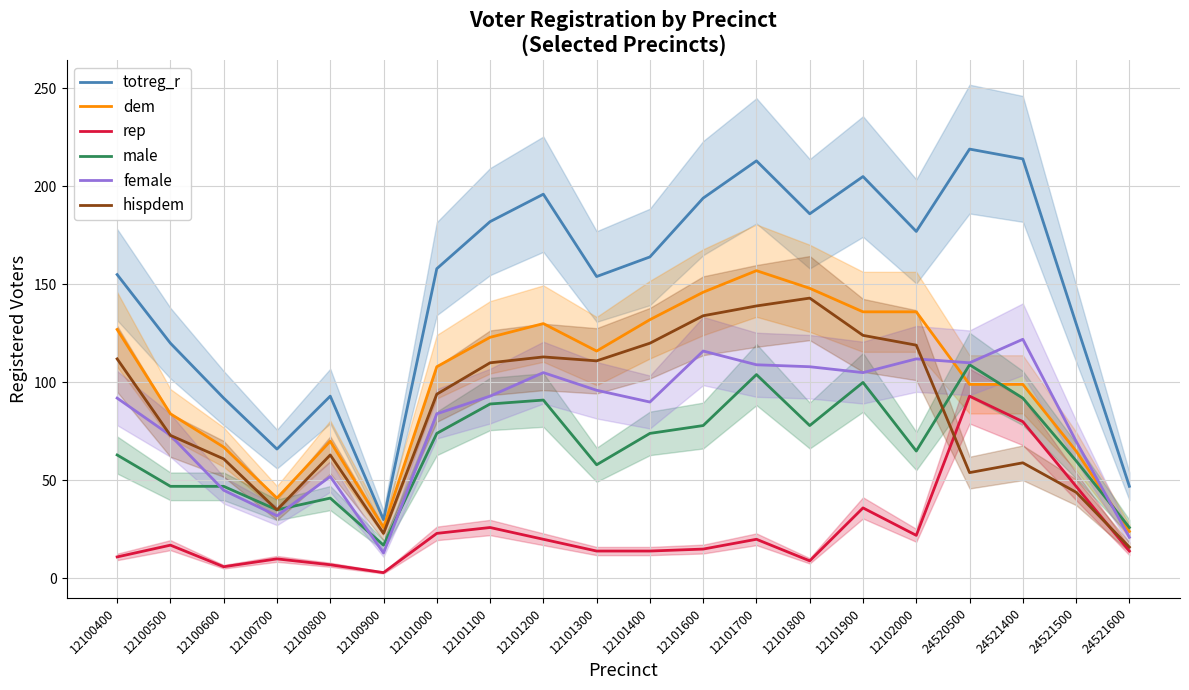

Rank the categories by hispdem value from lowest to highest.

24521600, 12100900, 12100700, 24521500, 24520500, 24521400, 12100600, 12100800, 12100500, 12101000, 12101100, 12101300, 12100400, 12101200, 12102000, 12101400, 12101900, 12101600, 12101700, 12101800